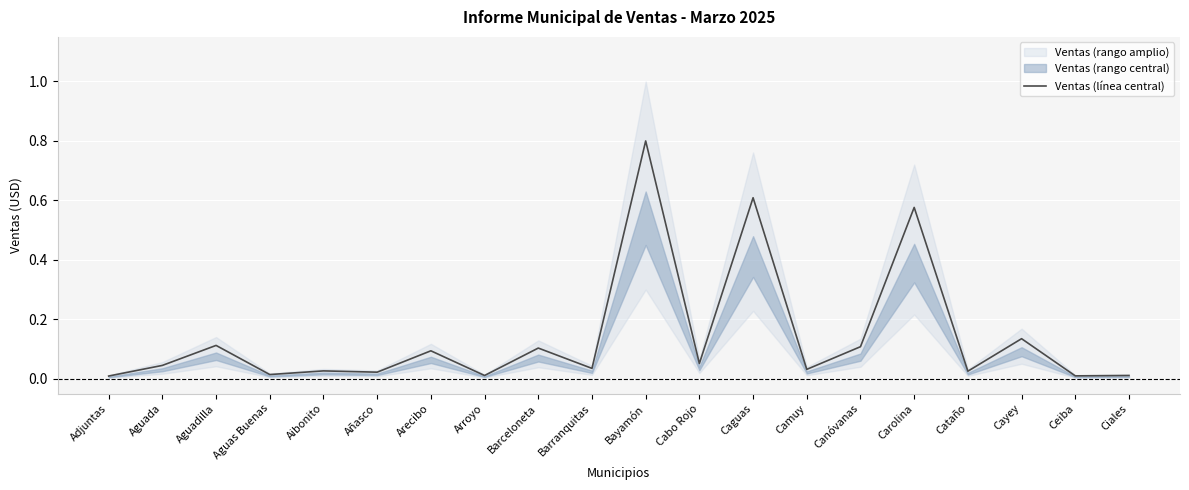

Which has a higher value, Caguas or Cataño?

Caguas